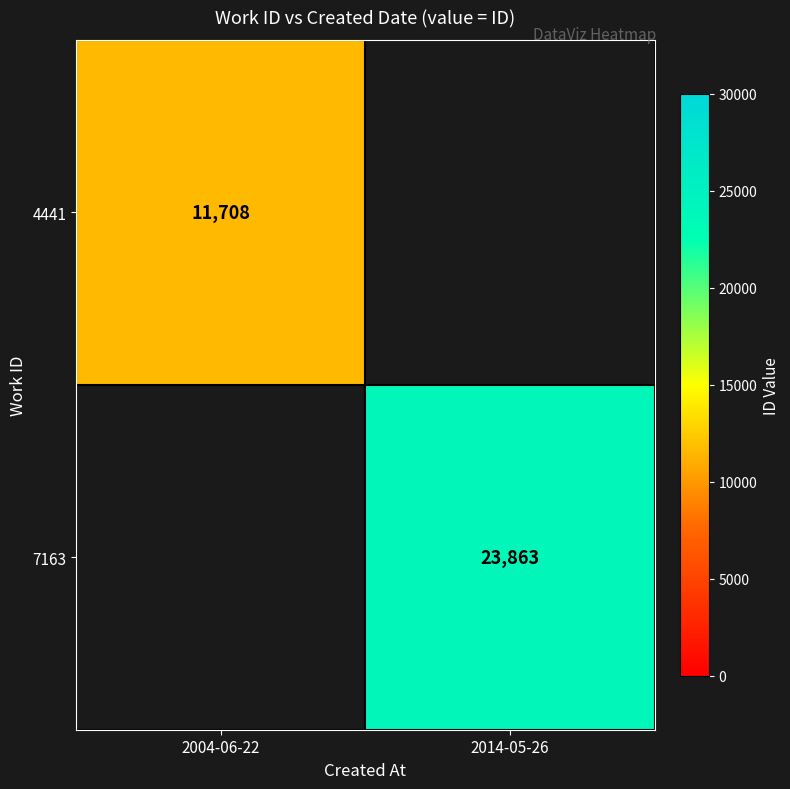

At how many categories does at least one series exceed 18683?

1